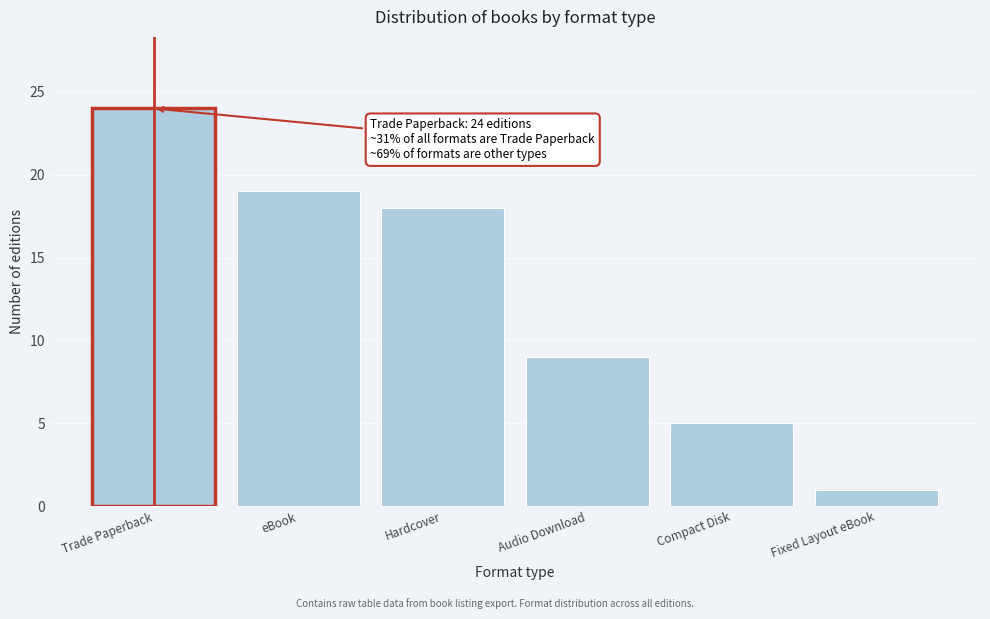

Reading left to right, what are all the values shown in this chart?

24	19	18	9	5	1